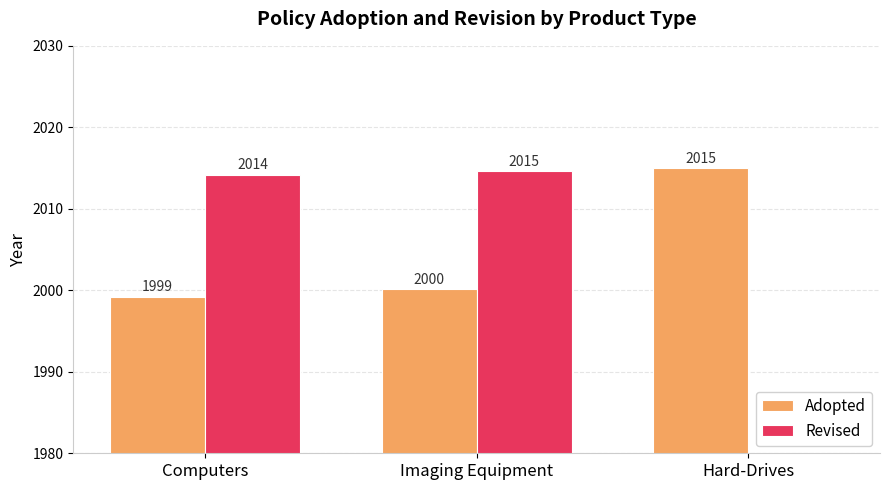

At how many categories does at least one series exceed 1690?

3